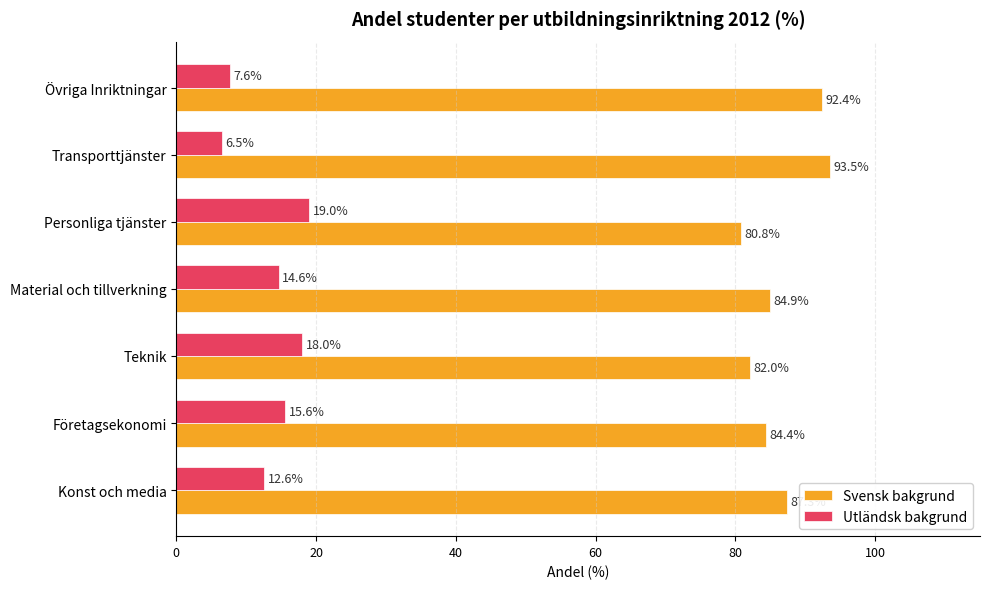

What is the difference between the highest and lowest values at Transporttjänster?

87.0